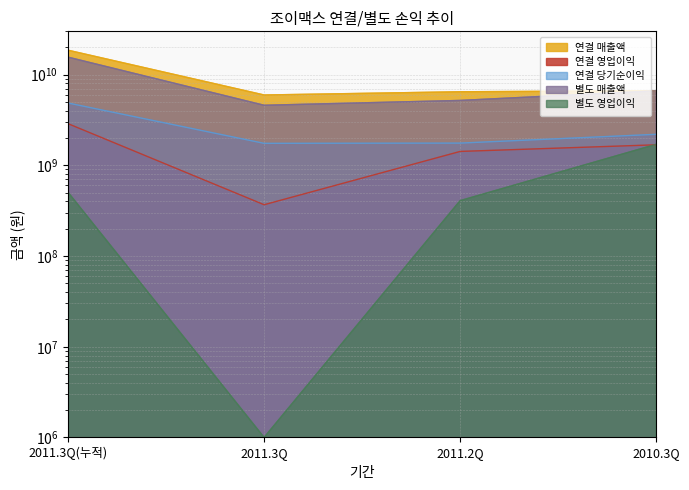

What is the label of the 1st point from the right?

2010.3Q